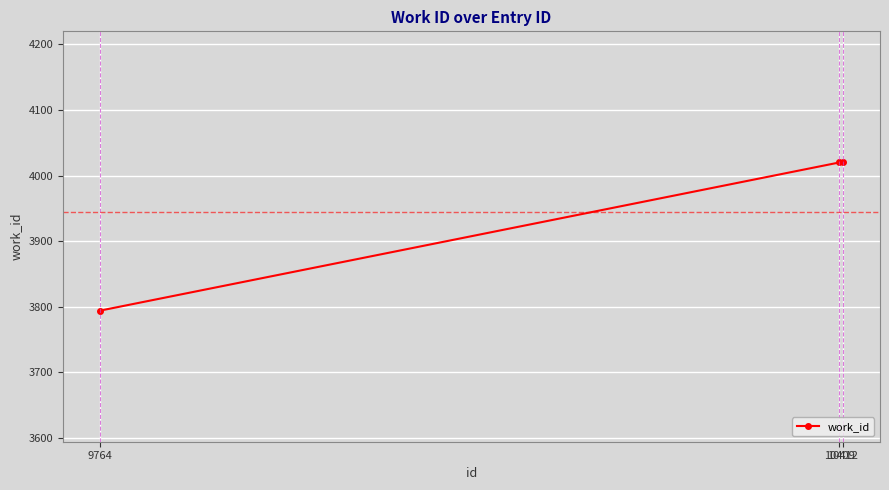

How many data points does each series have?

3